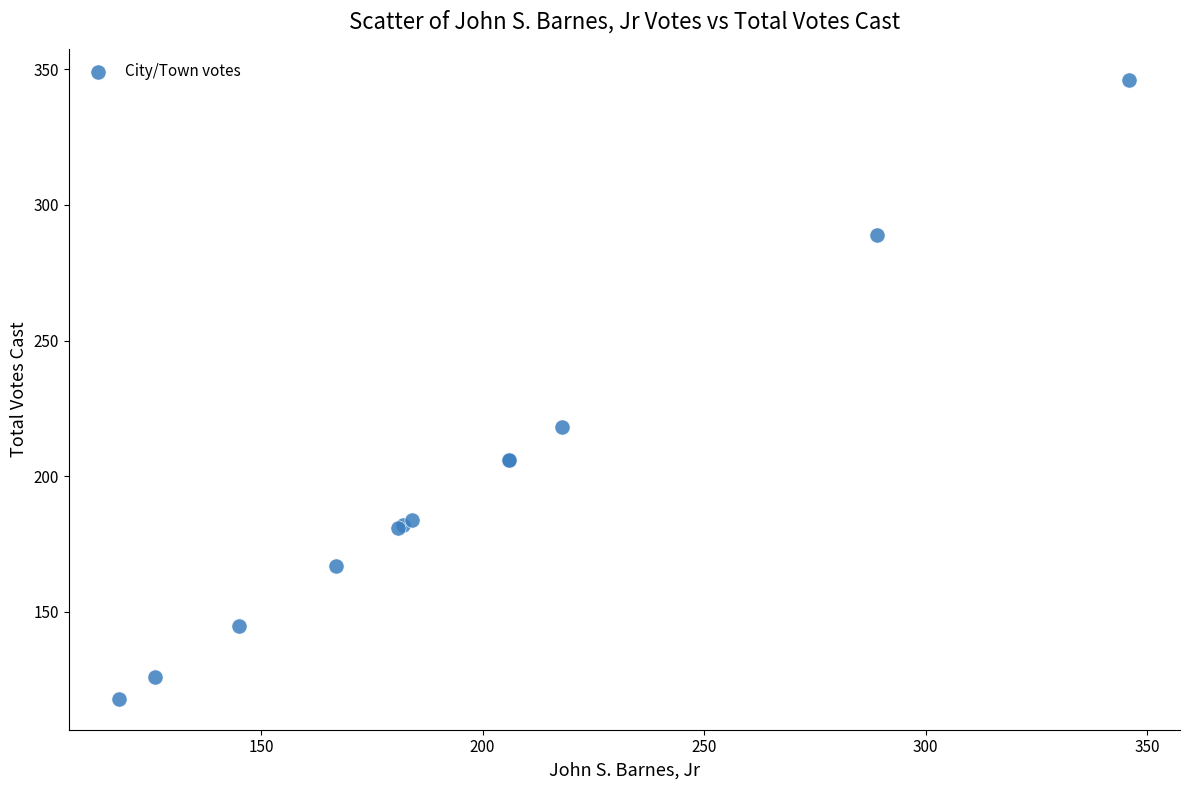

What Y value in the scatter plot is closest to 232?

218